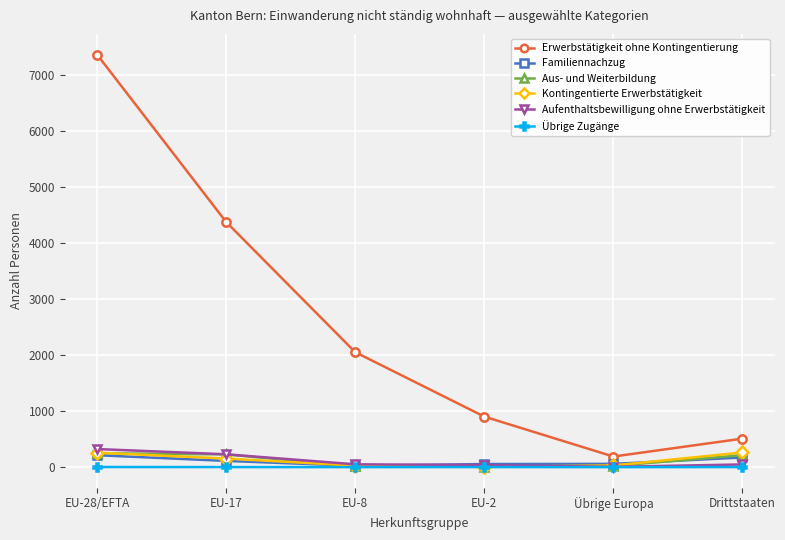

In Aus- und Weiterbildung, how many points are lower than both neighbors (excluding endpoints)?

1